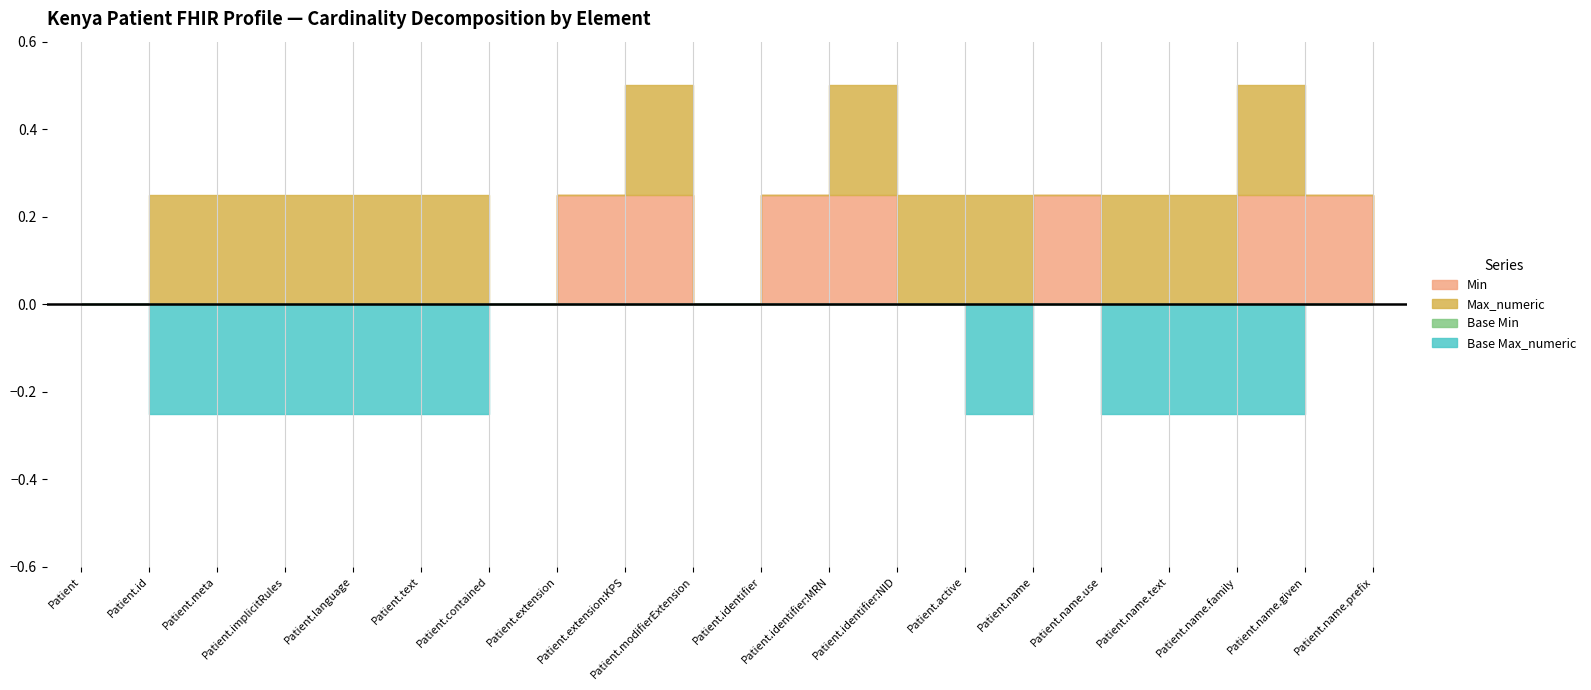

Does the chart display data point markers on the line(s)?

No